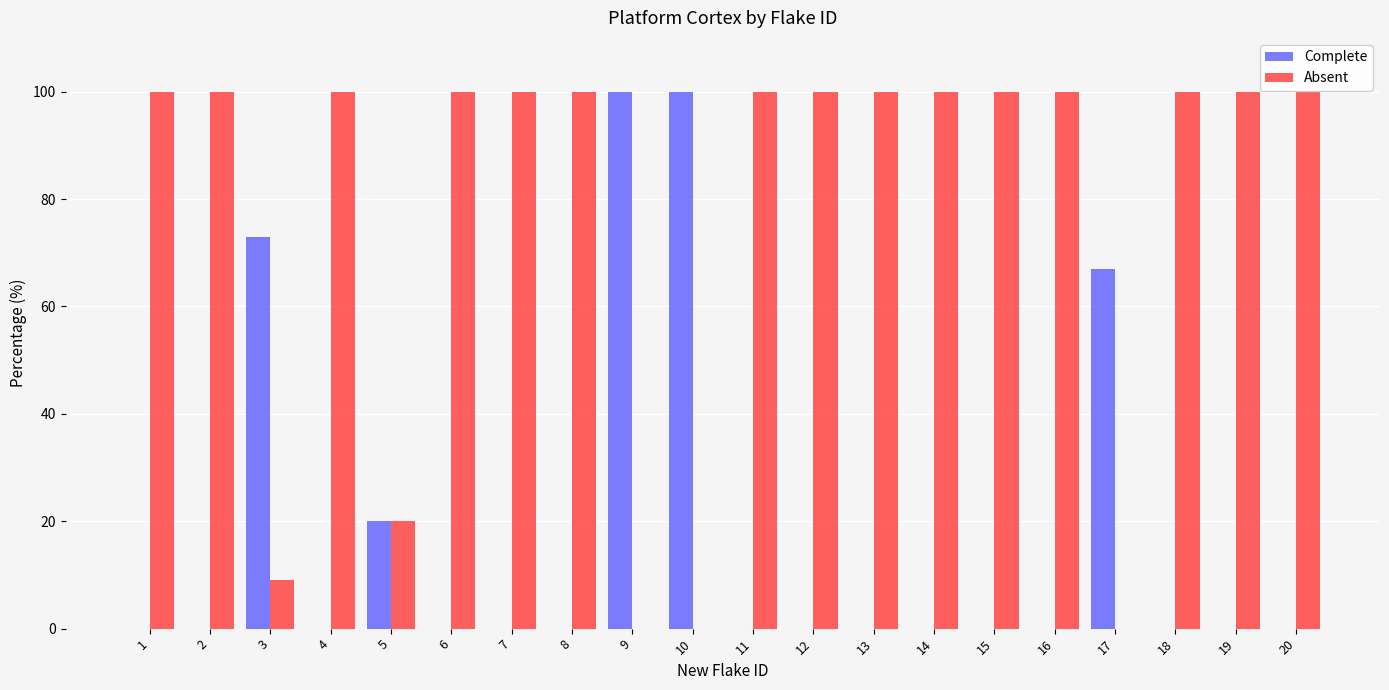

What is the highest value of the Complete series?

100